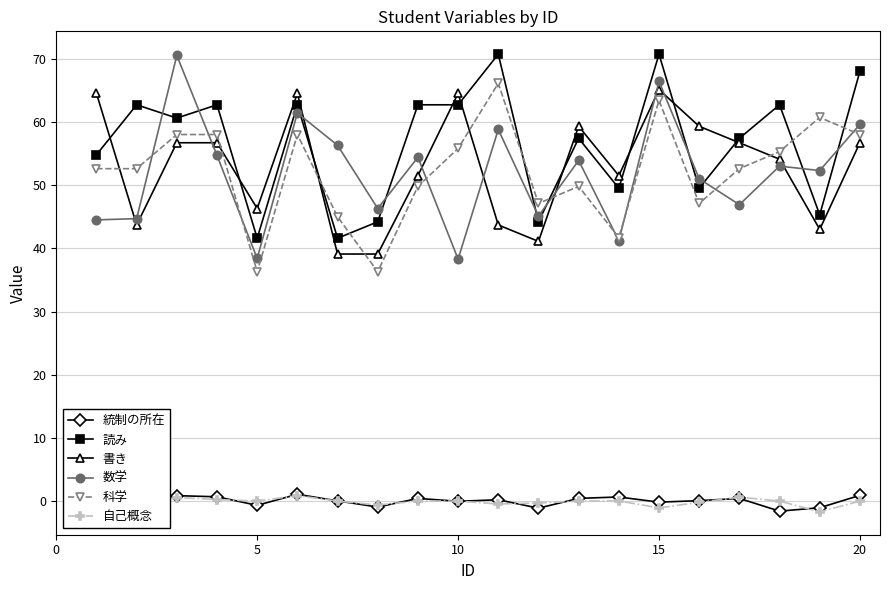

What is the minimum value shown in the chart?

-1.7